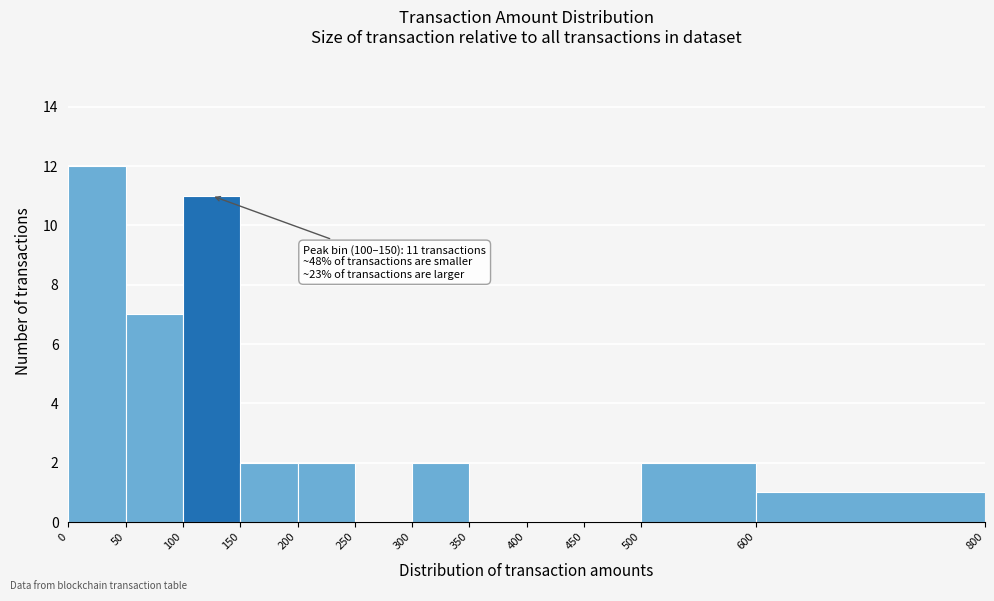

Over which range of the x-axis is the bar tallest?

0 to 50